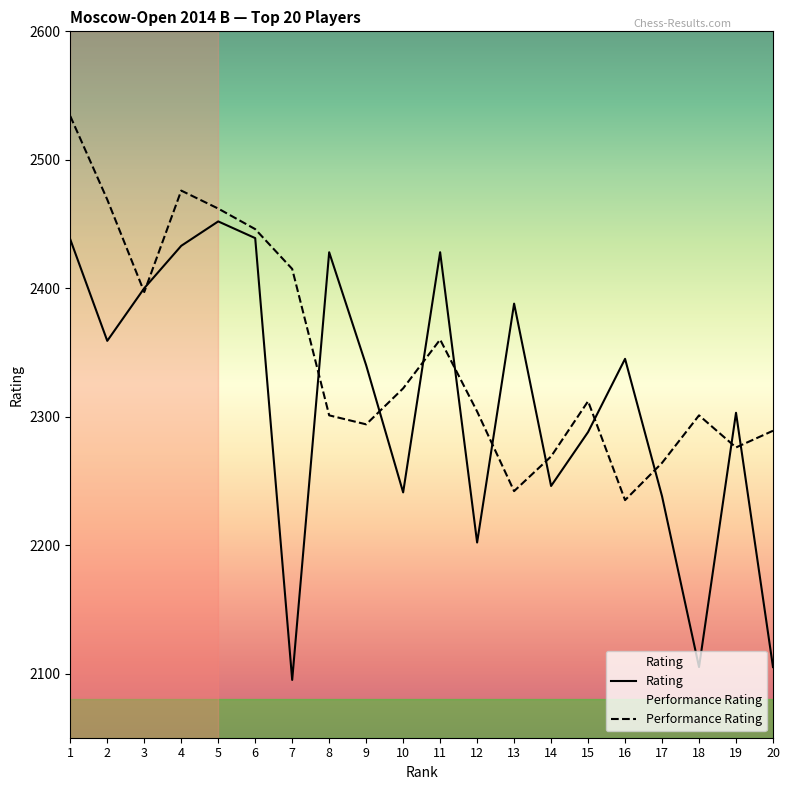

Between 7 and 10, which series saw the biggest shift?

Rating